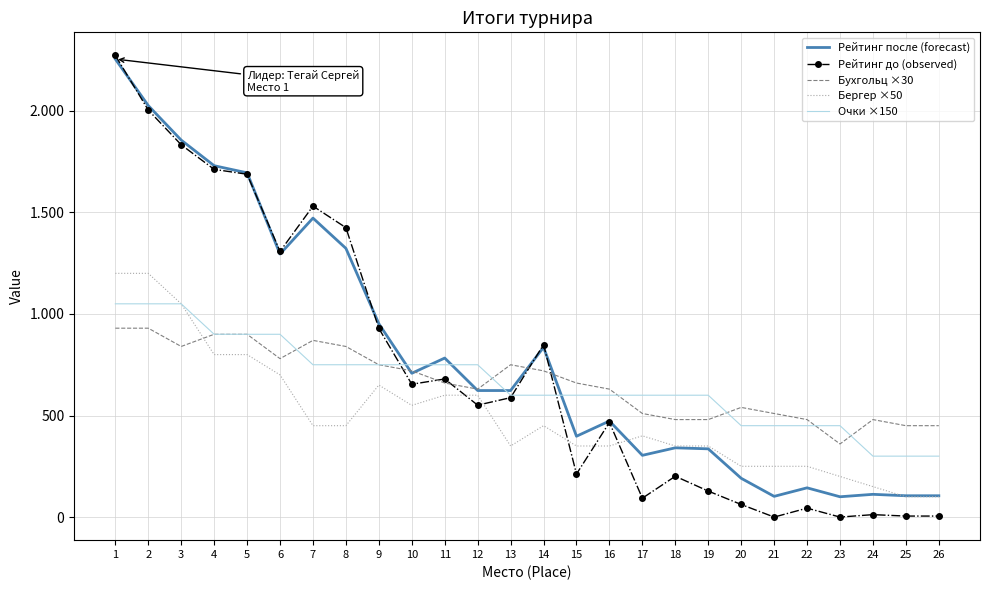

What are all the series names shown in the legend?

Рейтинг после (forecast), Рейтинг до (observed), Бухгольц ×30, Бергер ×50, Очки ×150